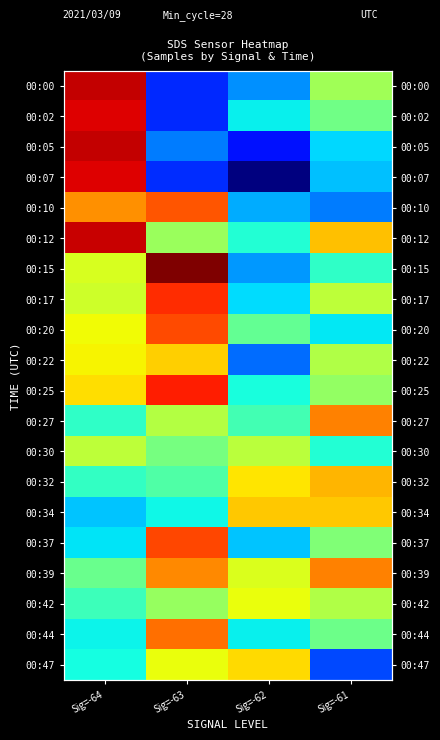

What is the lowest value of the 00:47 series?

5093925.9